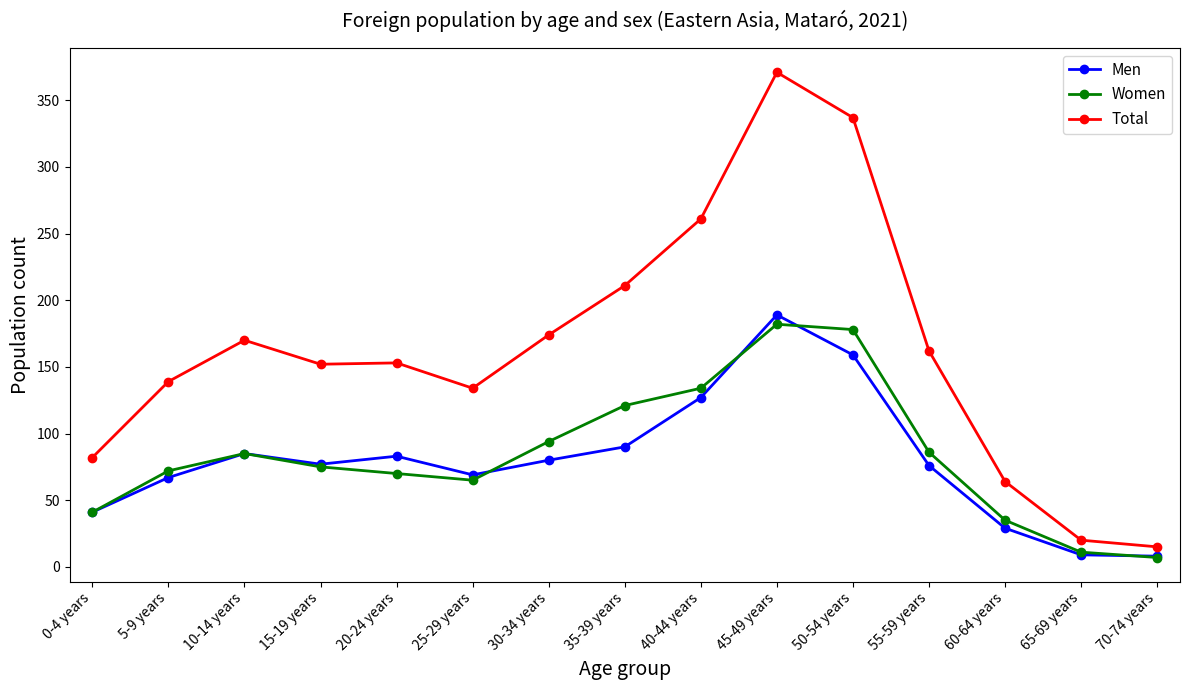

At which label does Total first exceed 153?

10-14 years